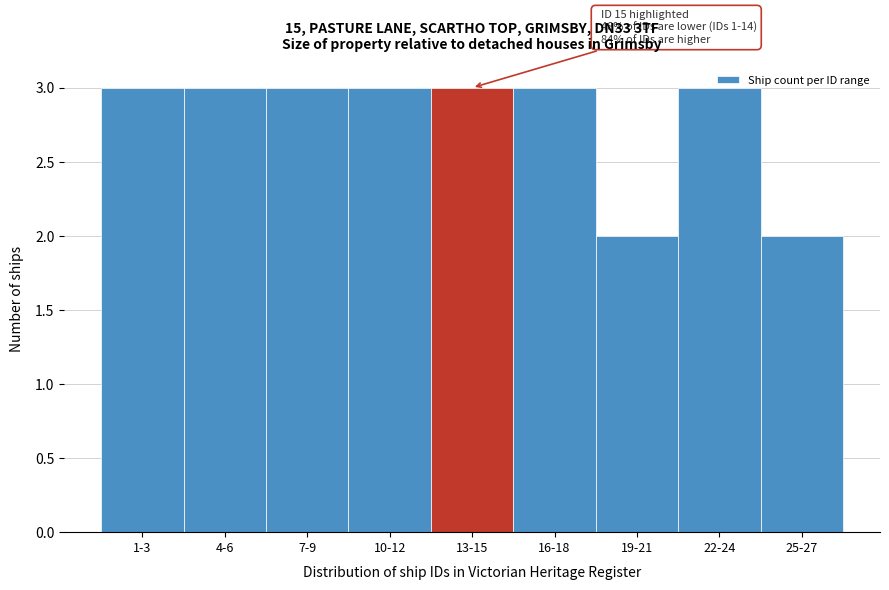

Approximately how many times larger is the value at 13-15 compared to 22-24?

1.0